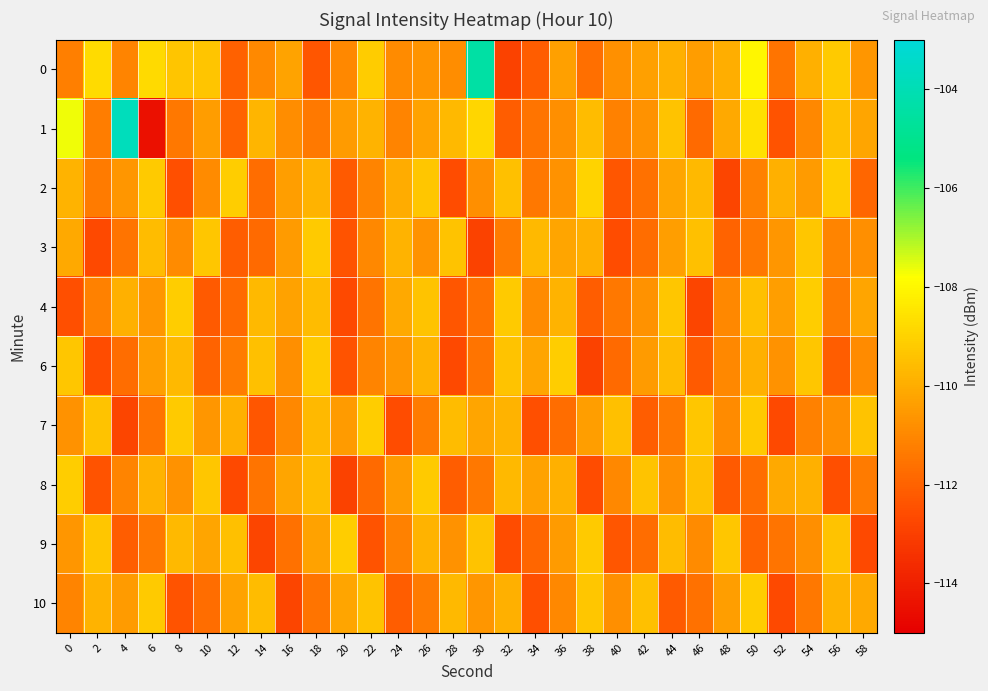

Rank the series by their maximum value, from lowest to highest.

3, 4, 6, 7, 8, 9, 10, 2, 0, 1